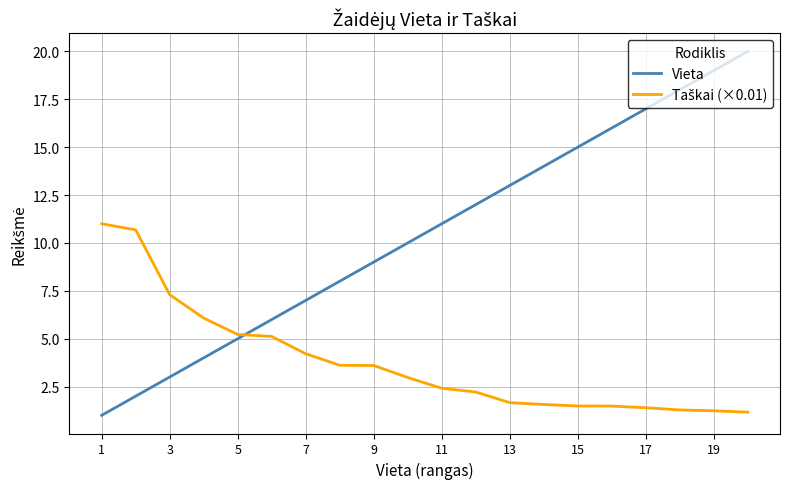

Which series has the widest spread of values?

Vieta